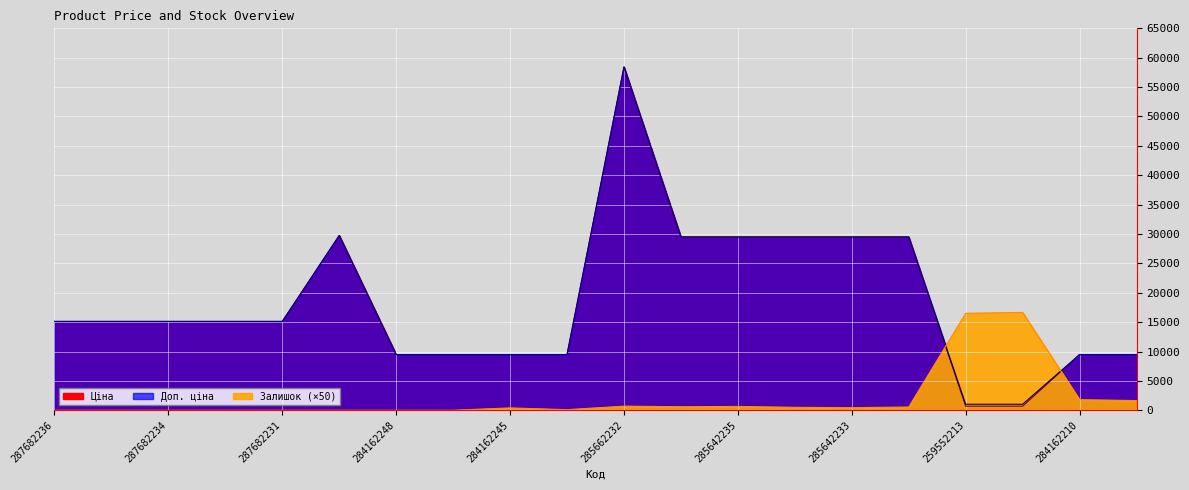

Which series has the widest spread of values?

Ціна